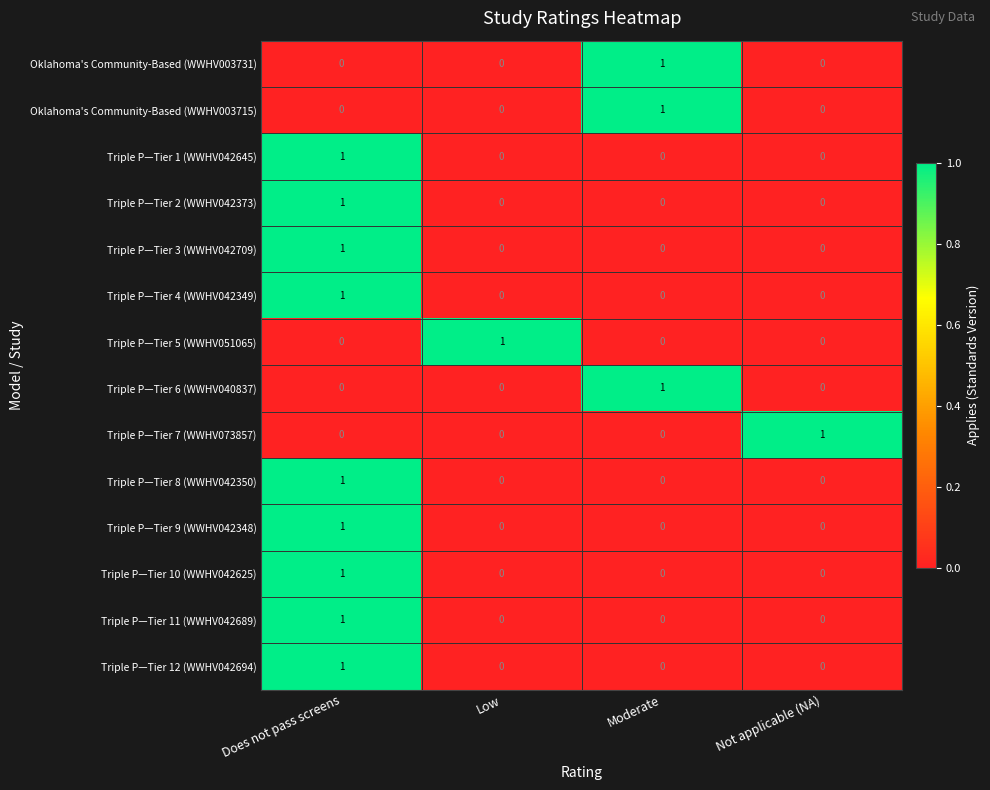

At which label does Triple P—Tier 6 (WWHV040837) reach its peak?

Moderate